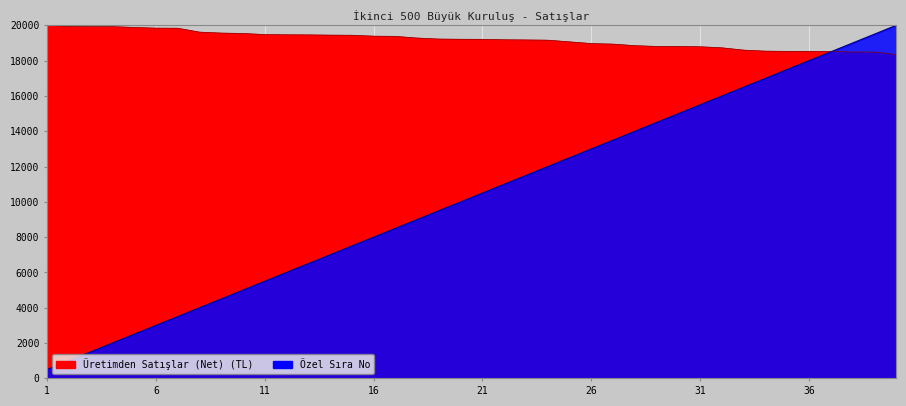

Reading left to right, what are all the values shown in this chart?

Özel Sıra No: 500.0	1000.0	1500.0	2000.0	2500.0	3000.0	3500.0	4000.0	4500.0	5000.0	5500.0	6000.0	6500.0	7000.0	7500.0	8000.0	8500.0	9000.0	9500.0	10000.0	10500.0	11000.0	11500.0	12000.0	12500.0	13000.0	13500.0	14000.0	14500.0	15000.0	15500.0	16000.0	16500.0	17000.0	17500.0	18000.0	18500.0	19000.0	19500.0	20000.0
Üretimden Satışlar (Net) (TL): 20000.0	19938.7	19928.4	19928.0	19882.2	19842.9	19837.5	19618.1	19562.9	19540.4	19478.4	19465.5	19460.5	19447.0	19439.9	19388.5	19376.4	19281.1	19223.9	19212.9	19207.8	19184.2	19174.7	19160.0	19065.4	18968.5	18937.7	18849.0	18805.8	18803.8	18787.7	18727.4	18596.4	18539.1	18527.6	18527.5	18523.0	18486.4	18486.4	18346.2